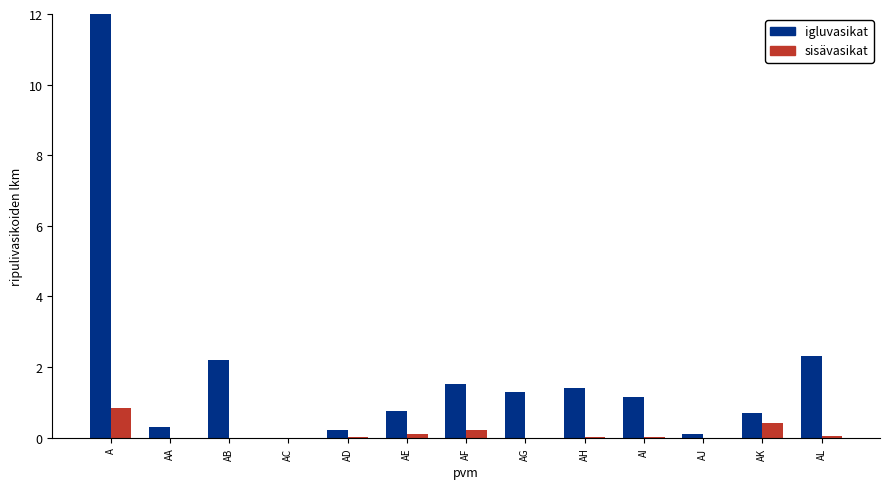

At which category does the chart reach its peak across all series?

A